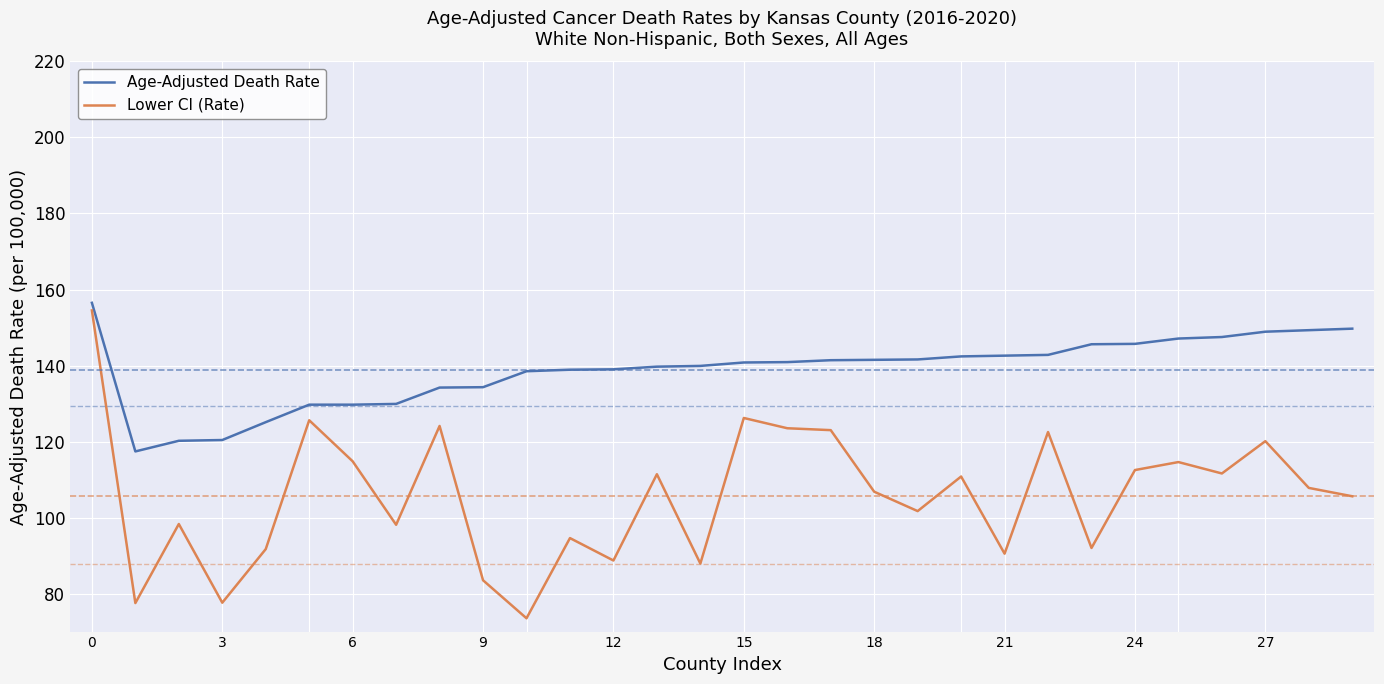

List the series in order of their overall mean, highest first.

Age-Adjusted Death Rate, Lower CI (Rate)